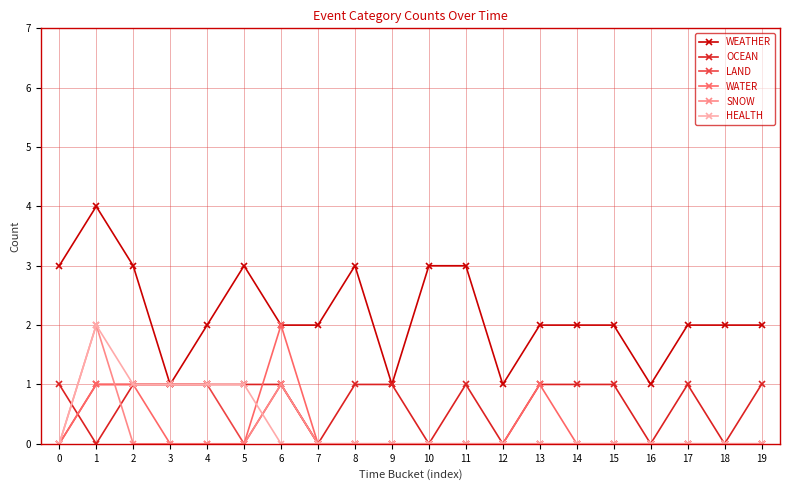

What are all the series names shown in the legend?

WEATHER, OCEAN, LAND, WATER, SNOW, HEALTH